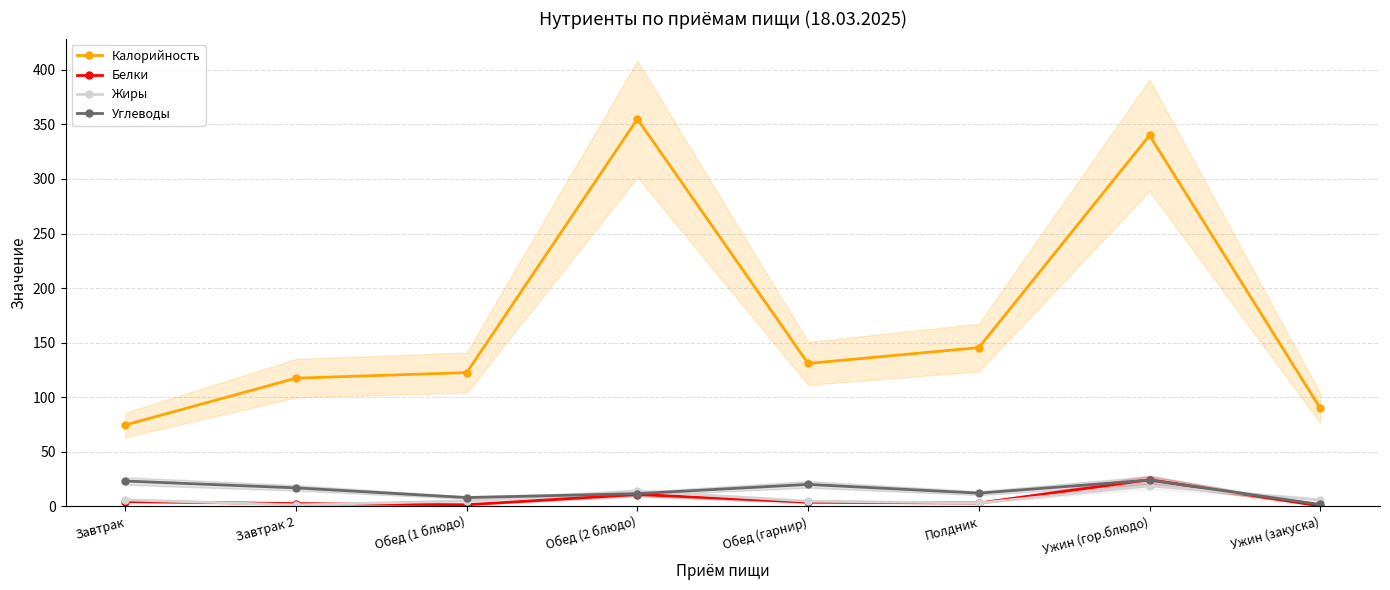

At how many categories does at least one series exceed 162?

2